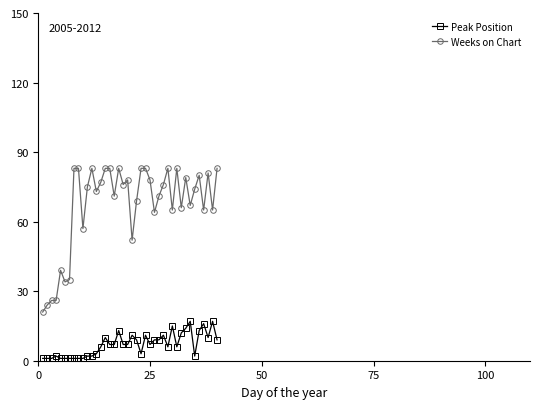

What is the maximum value shown in the chart?

83